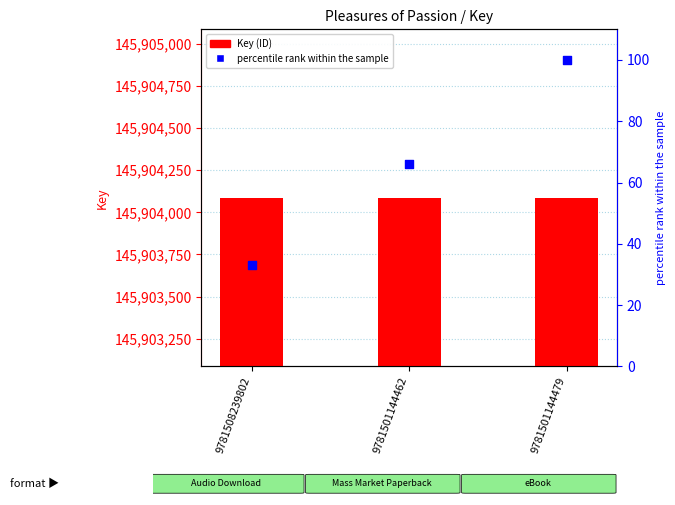

At how many categories does at least one series exceed 53672676?

3